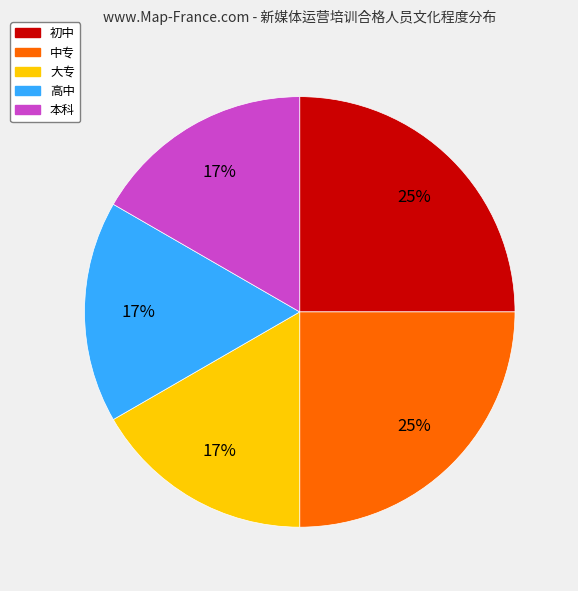

True or false: 大专 accounts for 6% of the total.

False